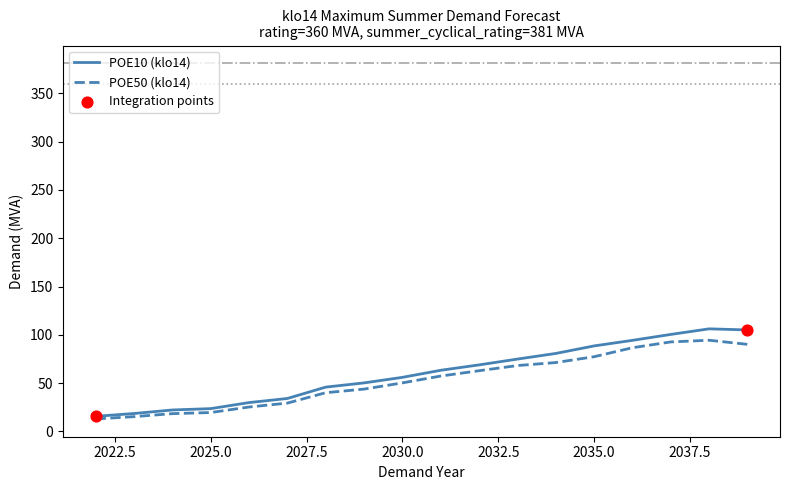

At how many categories does at least one series exceed 52?

10